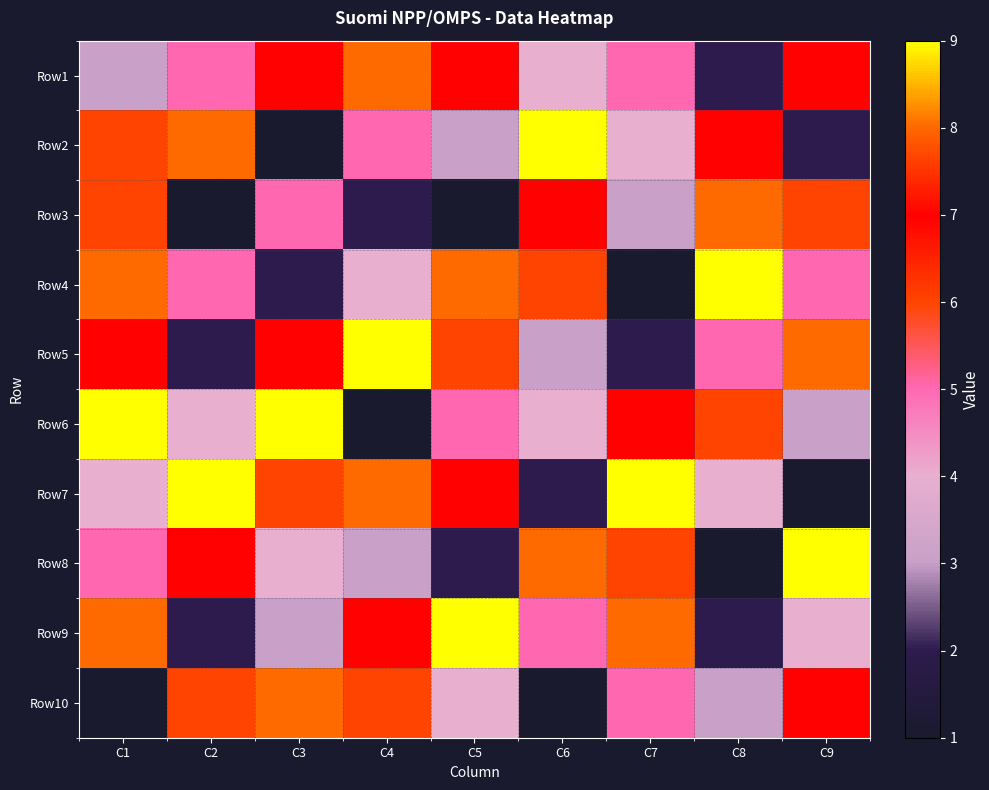

At how many categories does at least one series exceed 7?

9